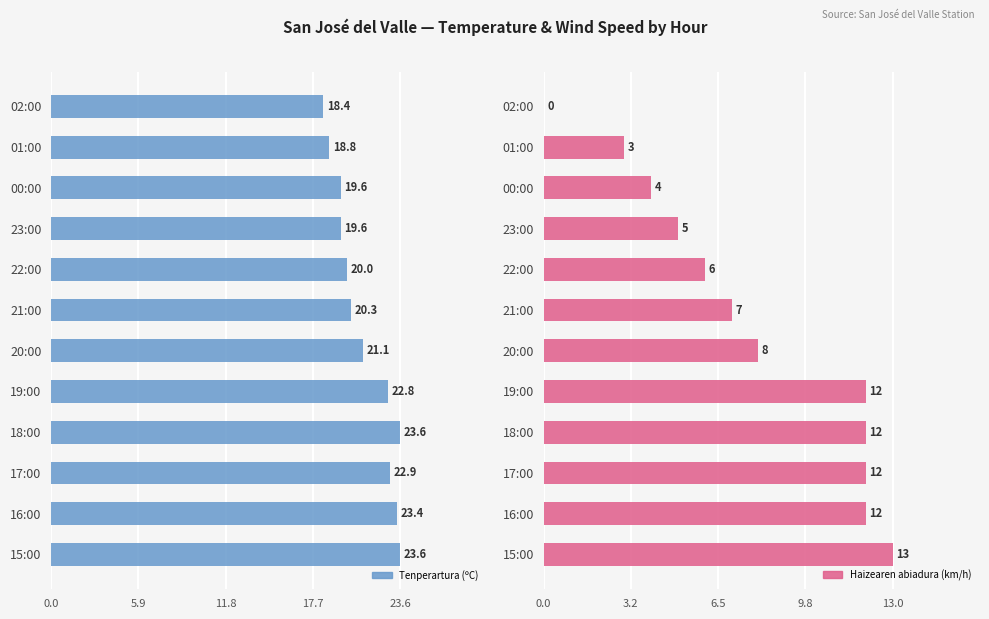

Reading left to right, transcribe all the data shown in this chart.

Tenperartura (ºC): 18.4	18.8	19.6	19.6	20.0	20.3	21.1	22.8	23.6	22.9	23.4	23.6
Haizearen abiadura (km/h): 0.0	3.0	4.0	5.0	6.0	7.0	8.0	12.0	12.0	12.0	12.0	13.0